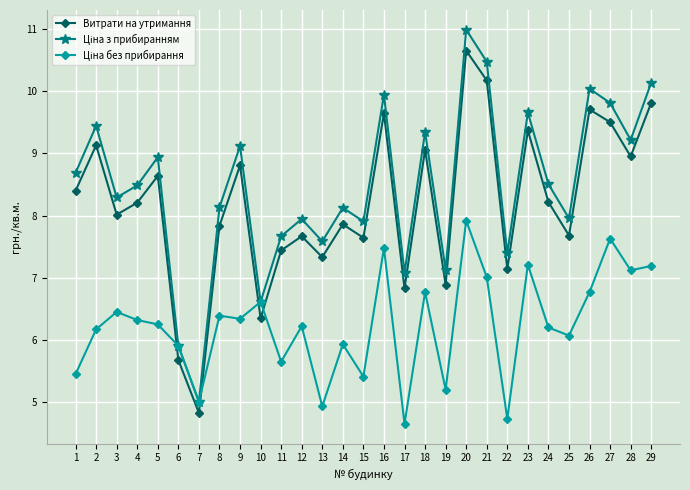

What is the total value across all series at 13?

19.8